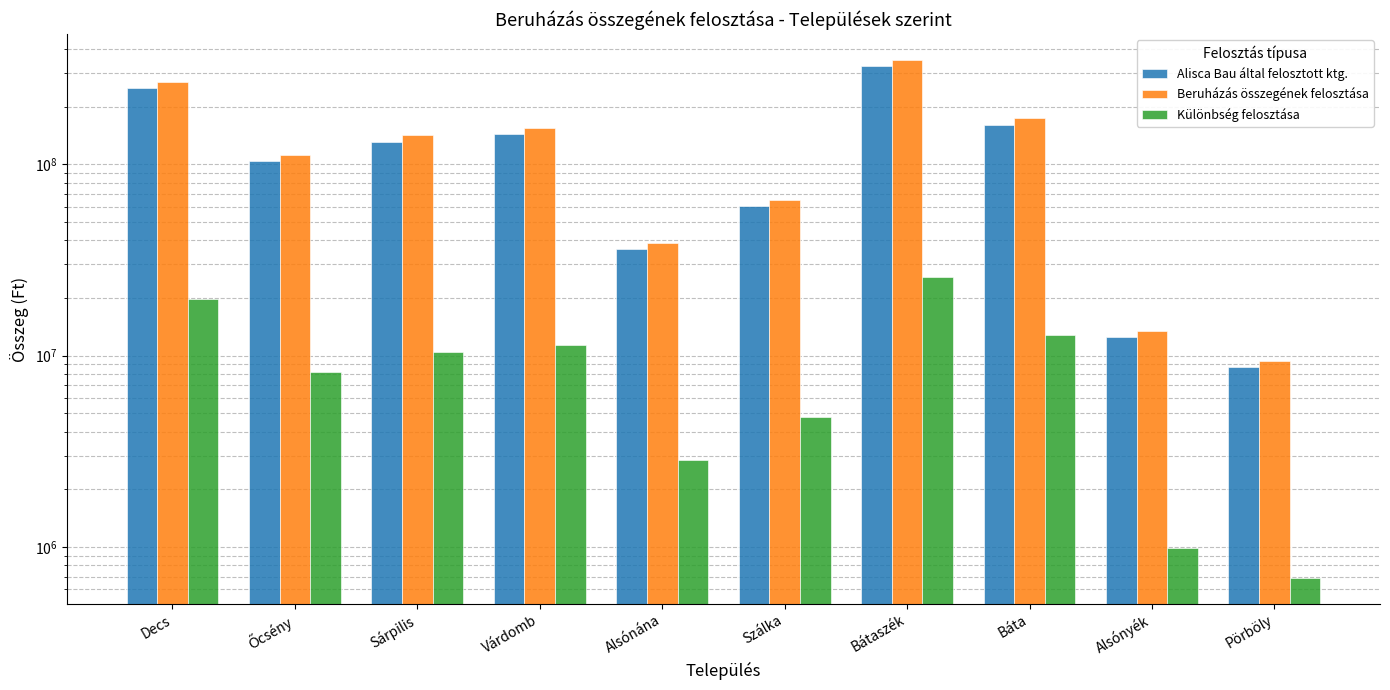

What is the smallest value displayed?

687424.4